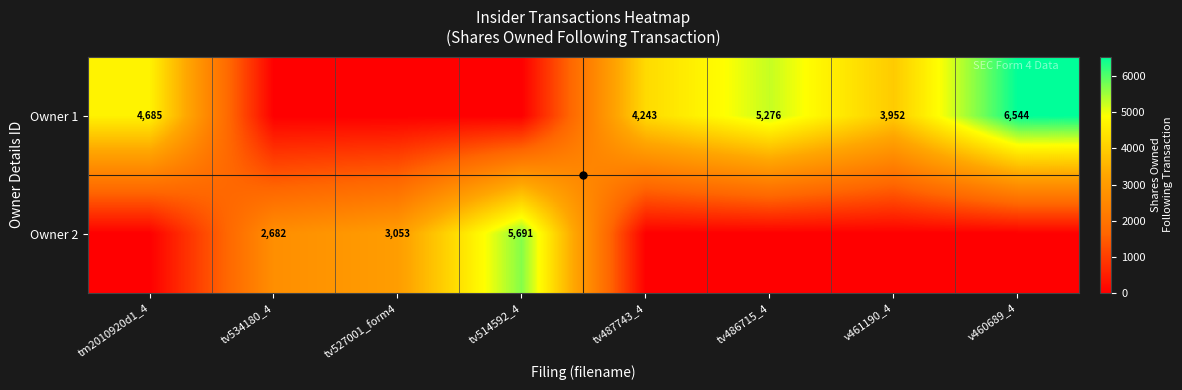

True or false: Owner 1 has a value of 4685 at tm2010920d1_4.

True